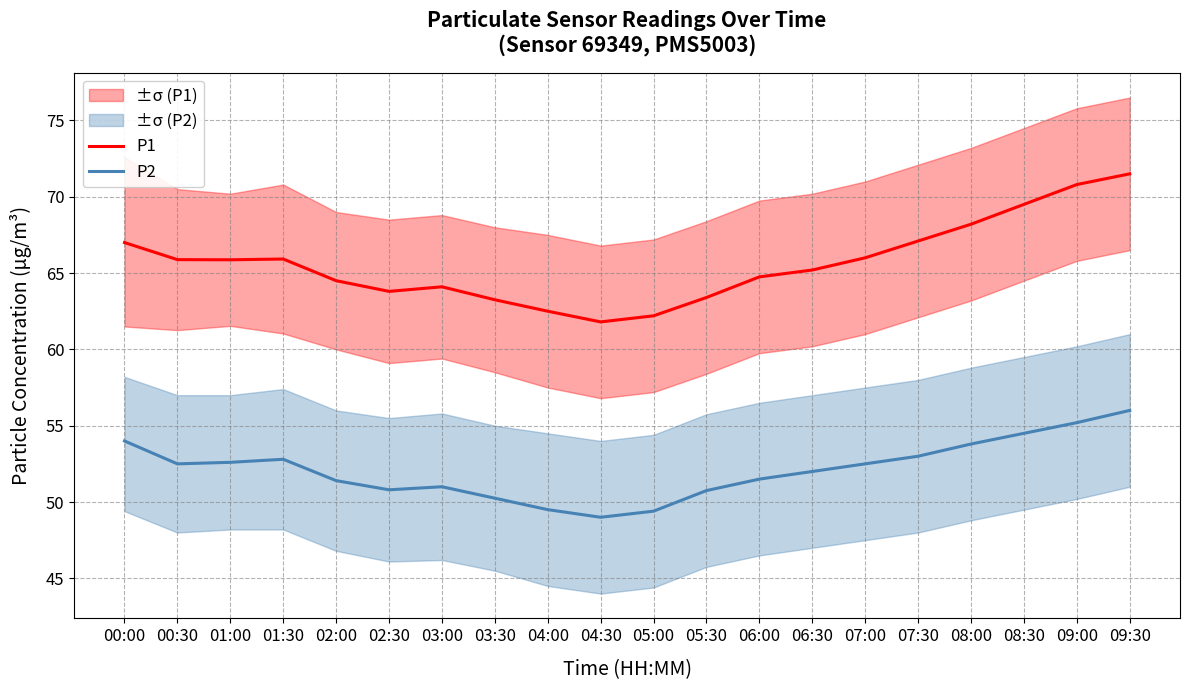

What is the label of the 5th point from the left?

02:00